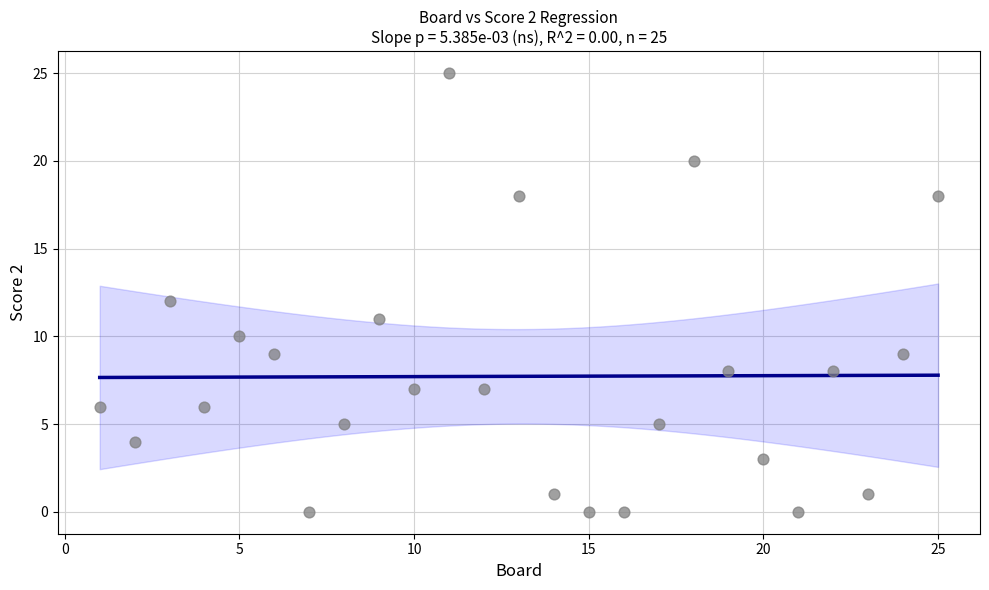

What is the range of Y values (max minus min)?

25